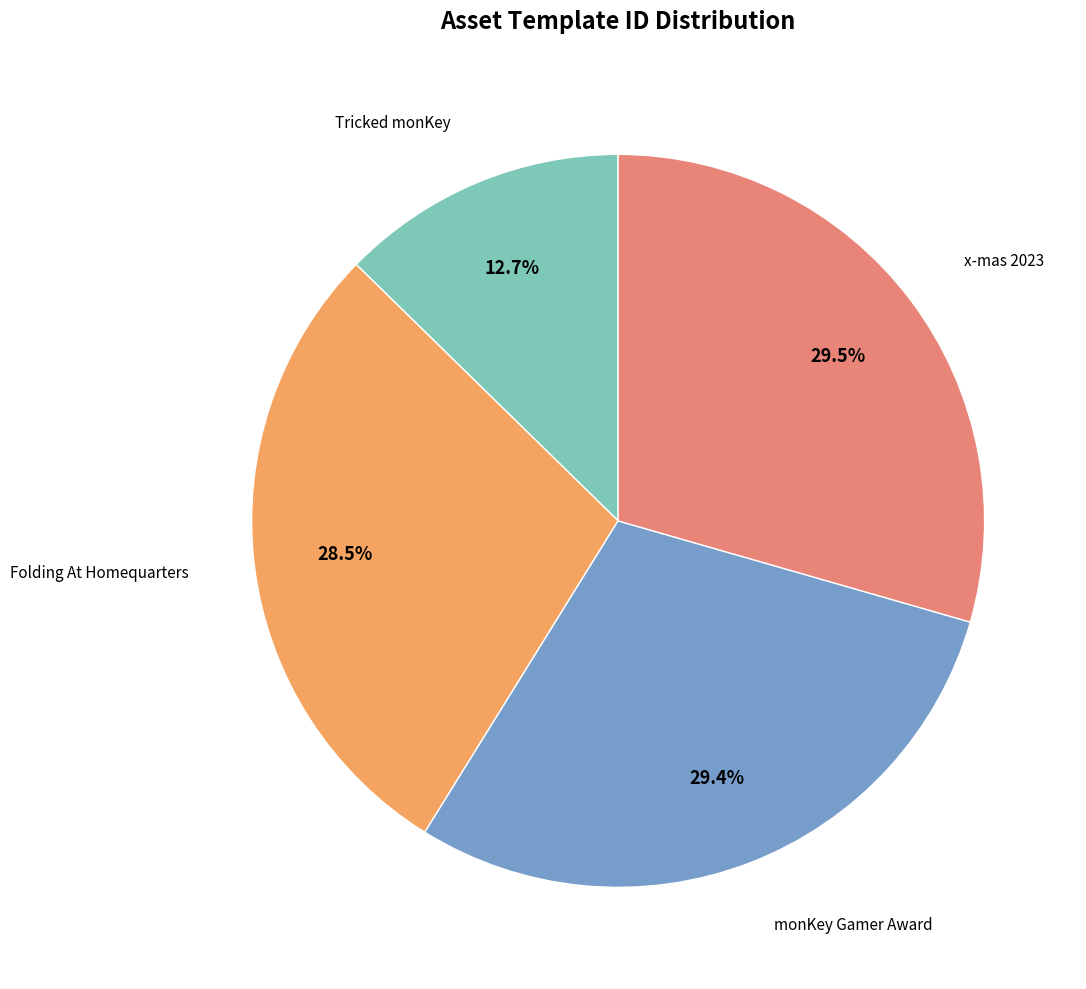

Is there any slice that represents more than half of the pie?

No